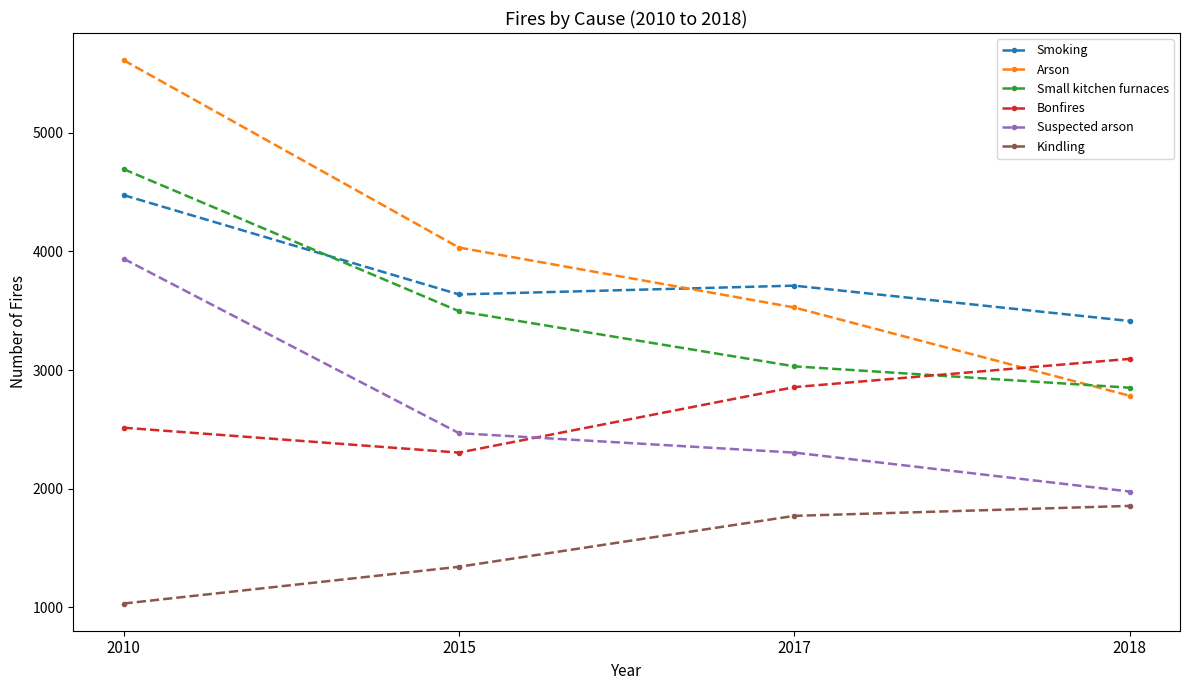

At which label does Smoking first exceed 3712?

2010